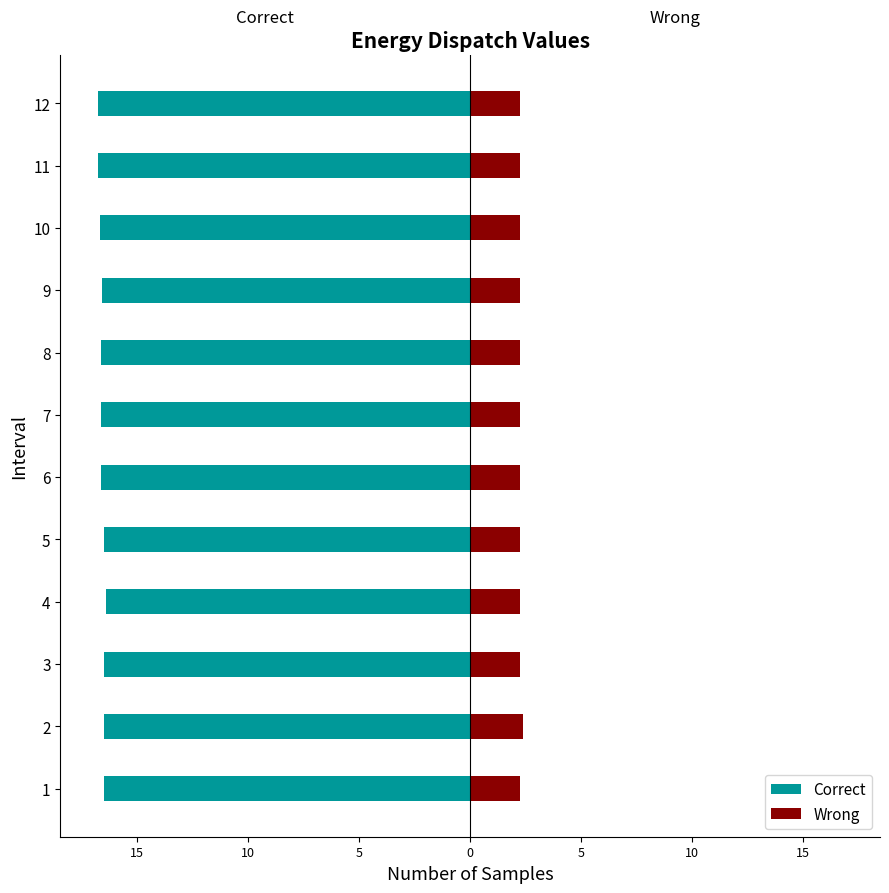

How many bars are there in total?

24